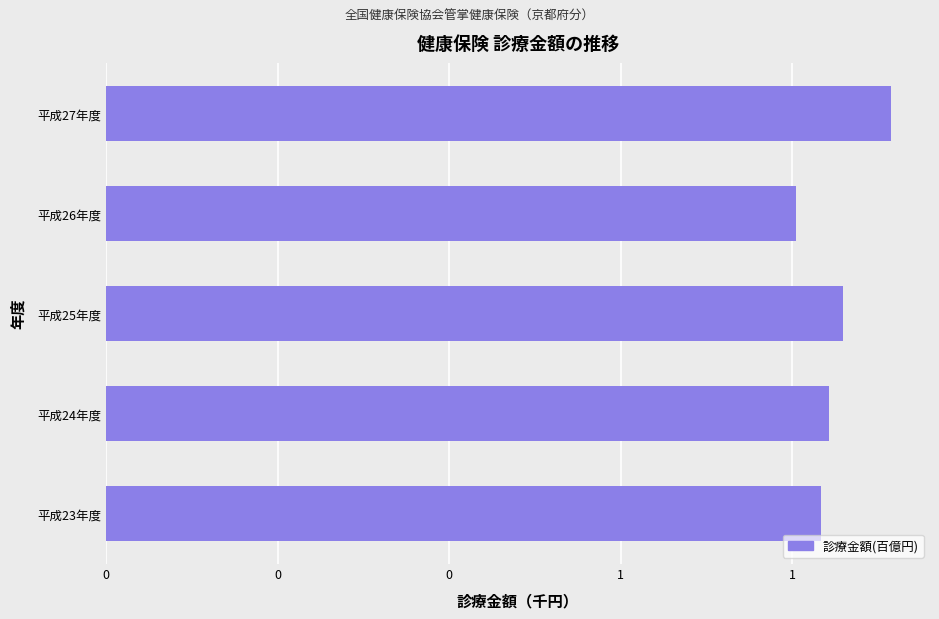

Does the chart contain any negative values?

No